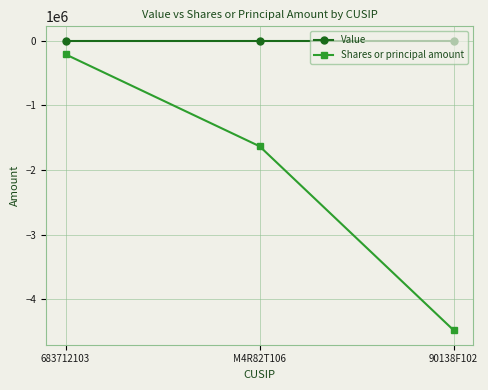

Reading left to right, transcribe all the data shown in this chart.

Value: 683712103=0	M4R82T106=0	90138F102=0
Shares or principal amount: 683712103=-209341	M4R82T106=-1631558	90138F102=-4477343